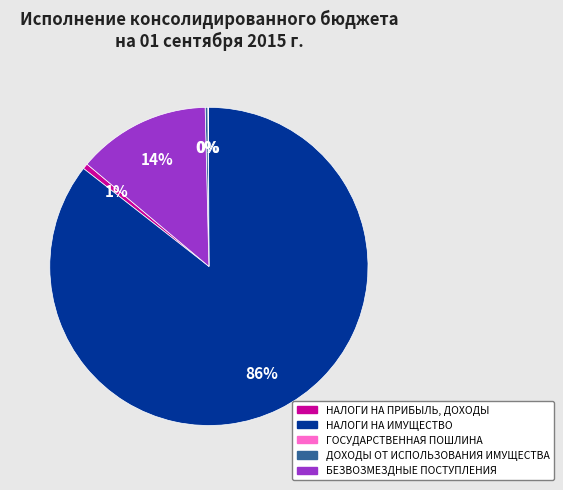

The НАЛОГИ НА ПРИБЫЛЬ, ДОХОДЫ slice represents 11% of the pie. True or false?

False